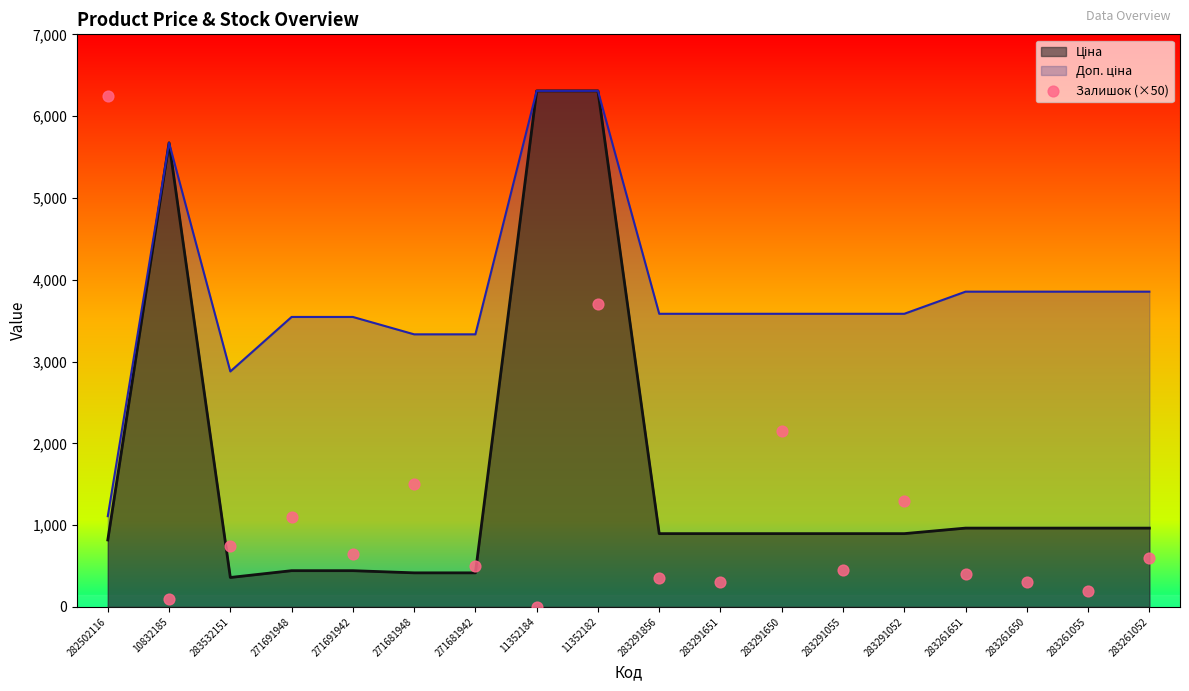

Between 271681942 and 11352184, which is larger?

271681942